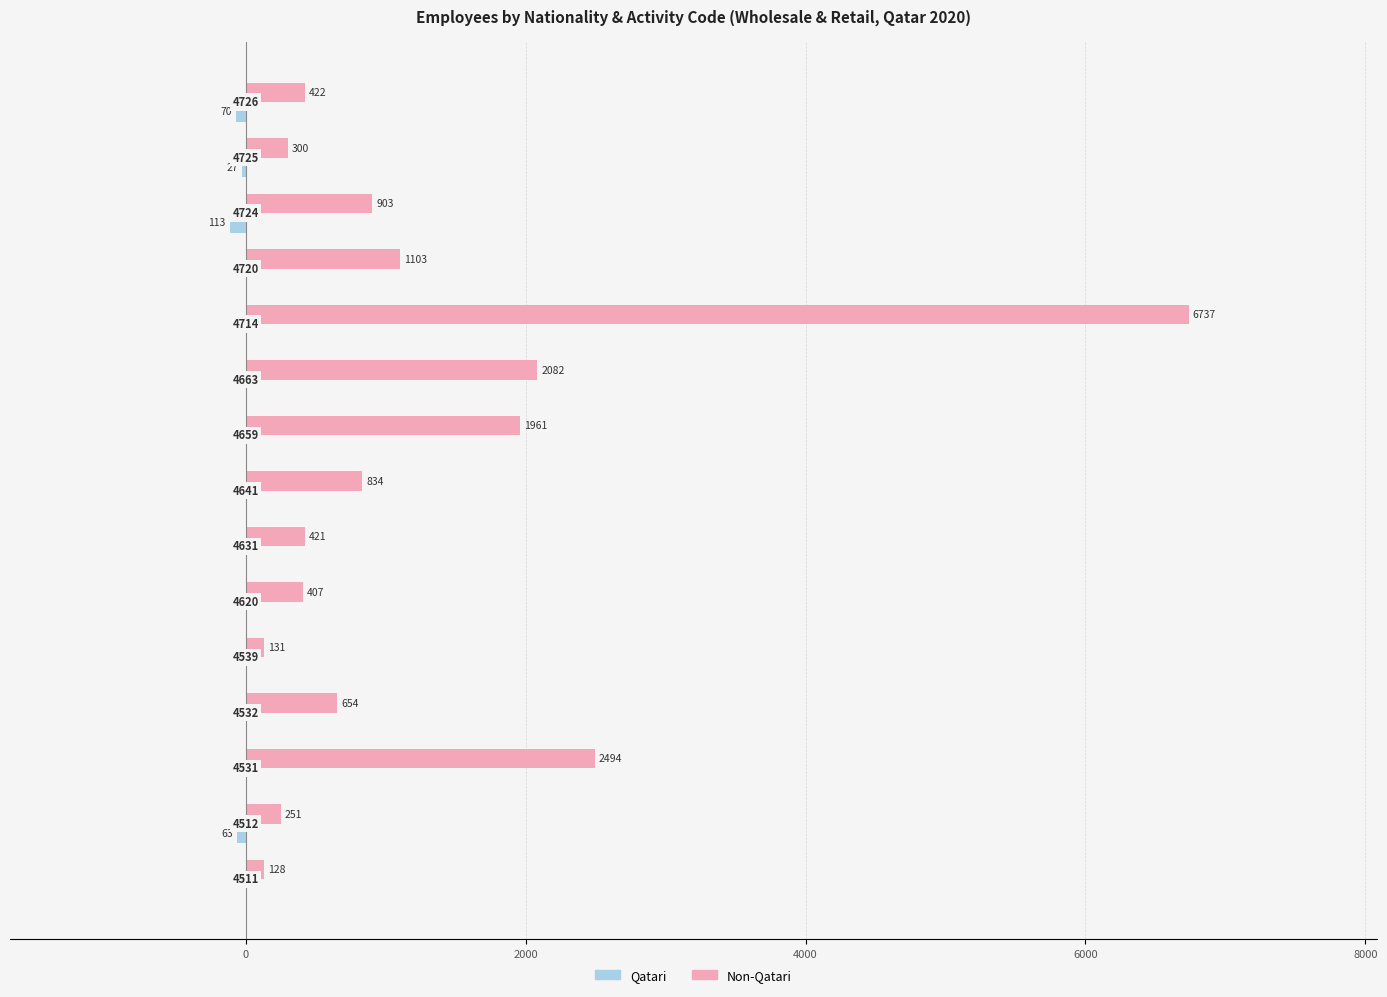

What are all the series names shown in the legend?

Qatari, Non-Qatari